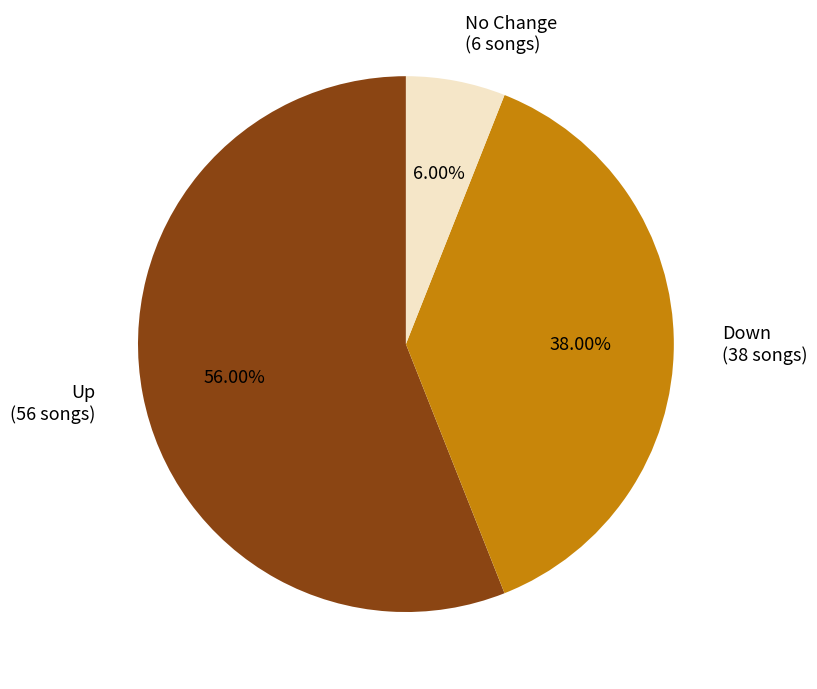

What is the ratio of the value at Up (56 songs) to the value at No Change (6 songs)?

9.3